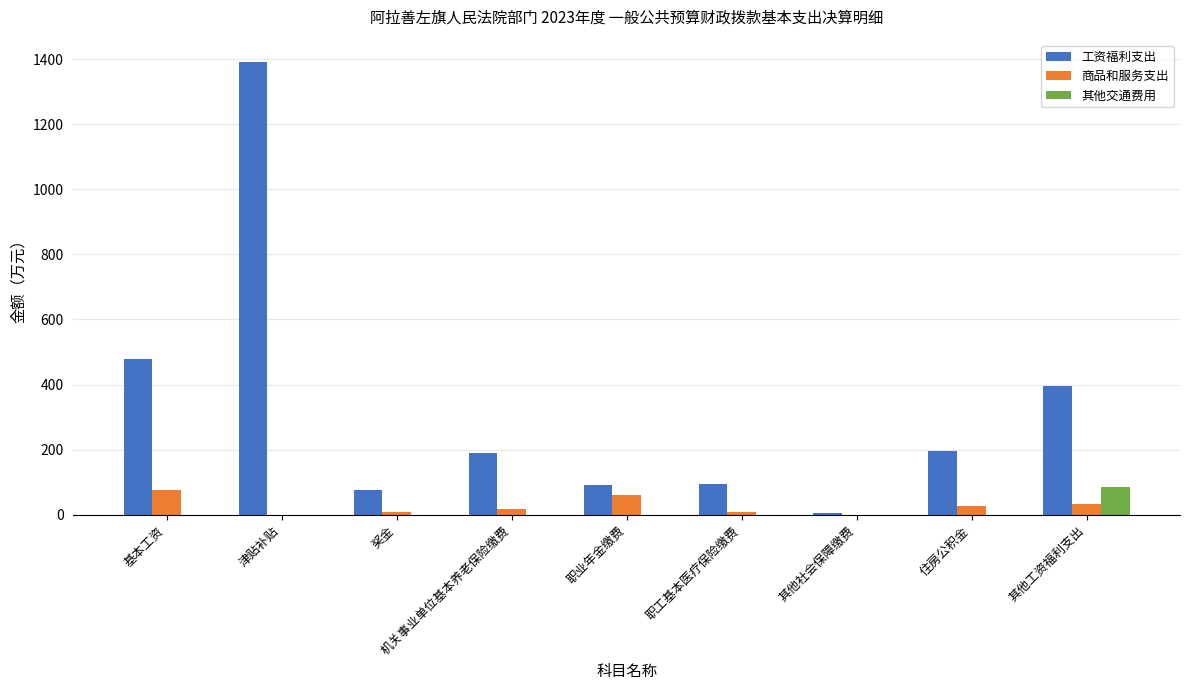

What is the sum of the 商品和服务支出 values at 住房公积金 and 津贴补贴?

26.2